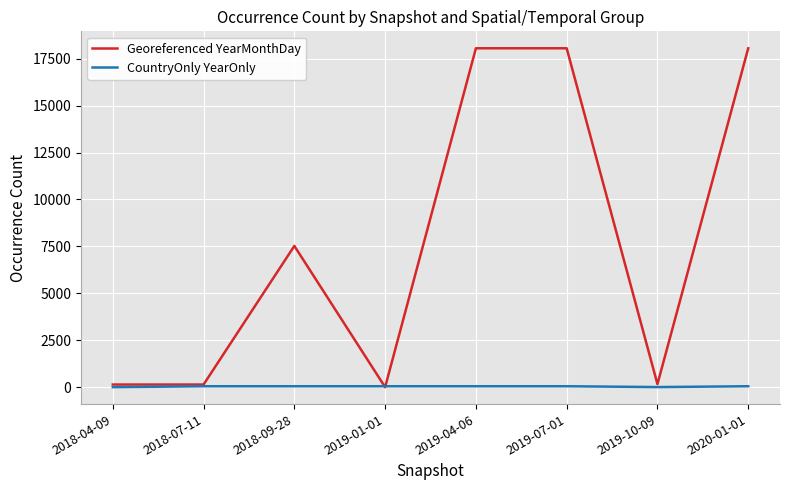

Rank the series at 2019-07-01 from lowest to highest value.

CountryOnly YearOnly, Georeferenced YearMonthDay